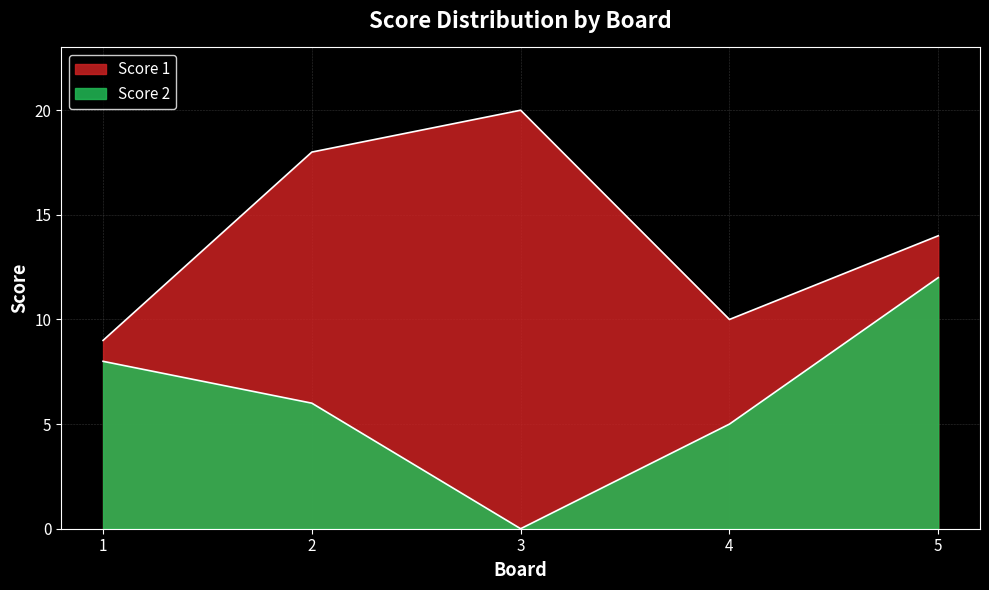

Which has a higher value, 4 or 5?

5